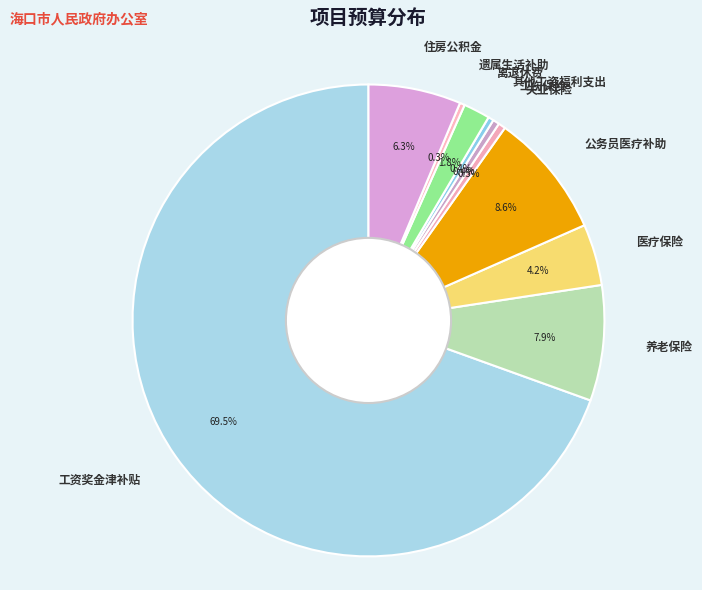

Is there any slice that represents more than half of the pie?

Yes